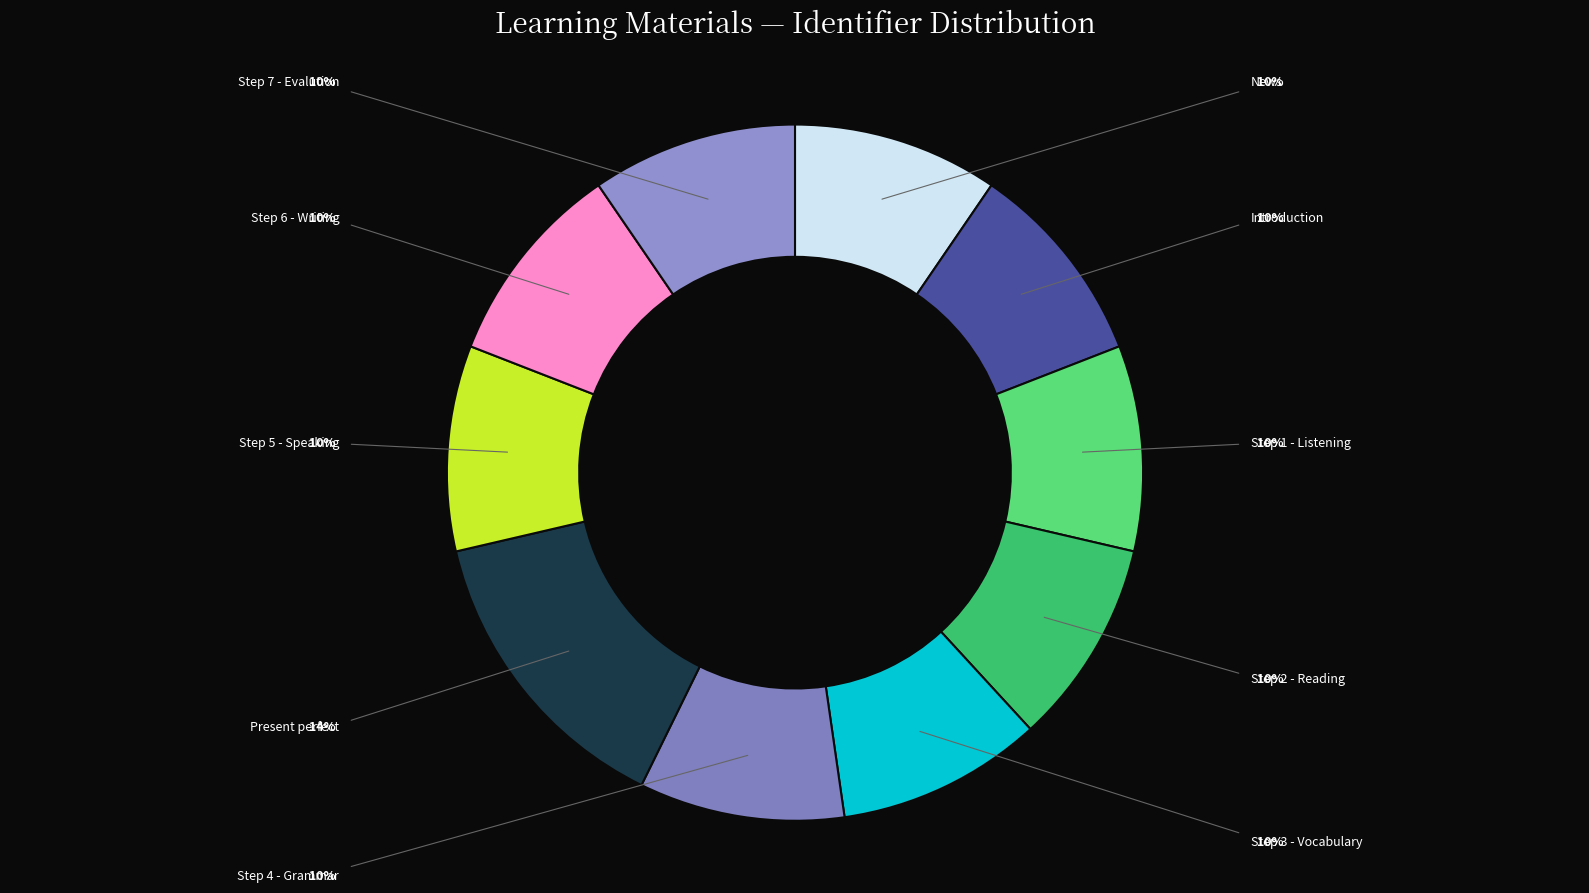

To the nearest percent, what is the difference between the Step 5 - Speaking and Present perfect slice percentages?

5%